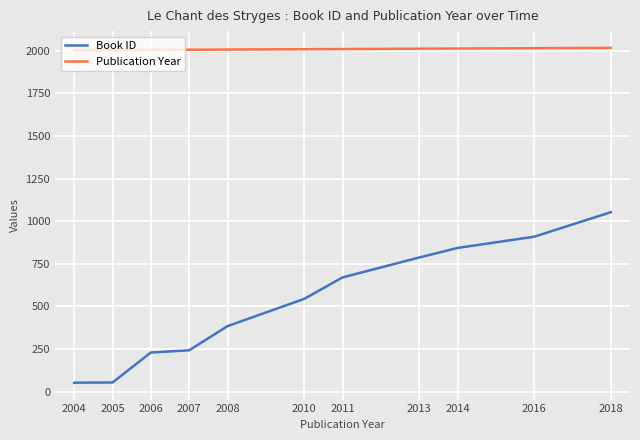

Does the chart display data point markers on the line(s)?

No